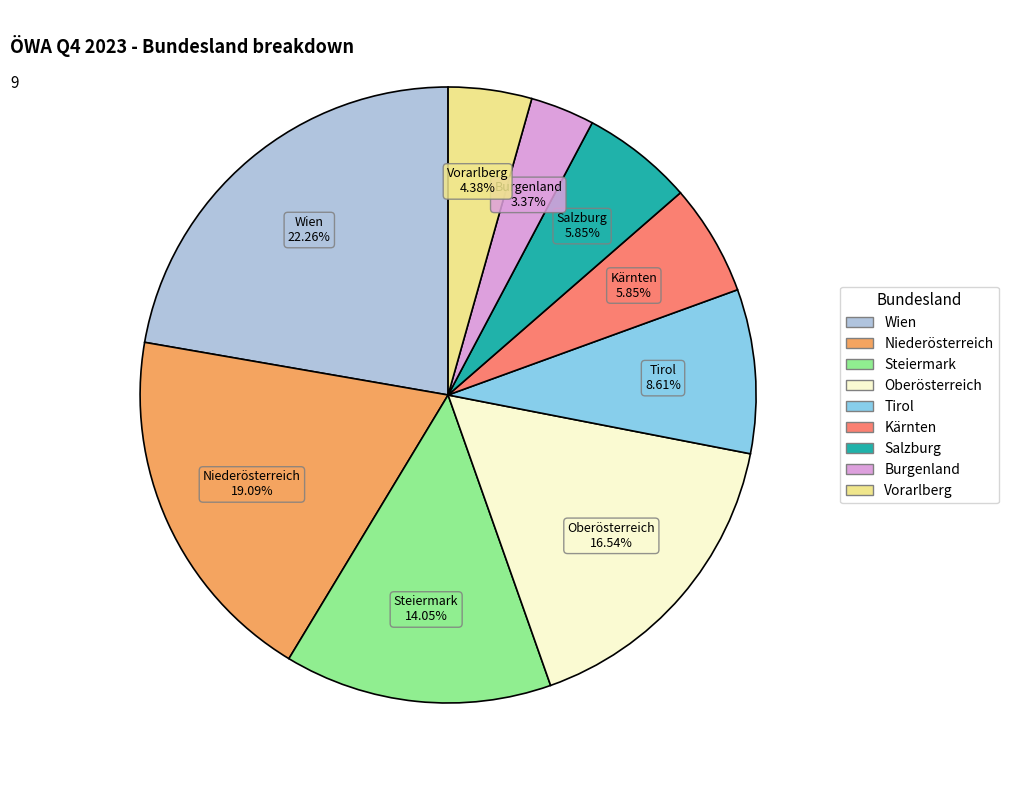

To the nearest percent, what is the difference between the largest and smallest slice percentages?

19%